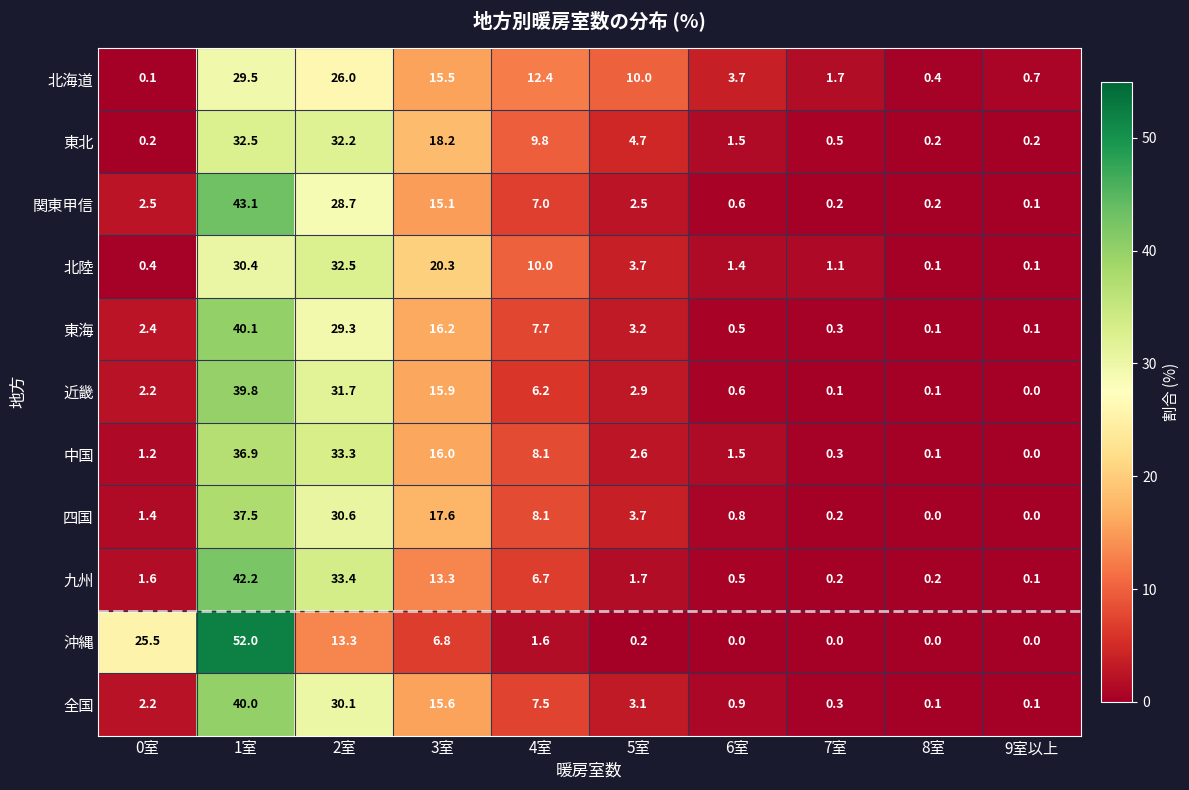

At which label does 関東甲信 reach its minimum?

9室以上